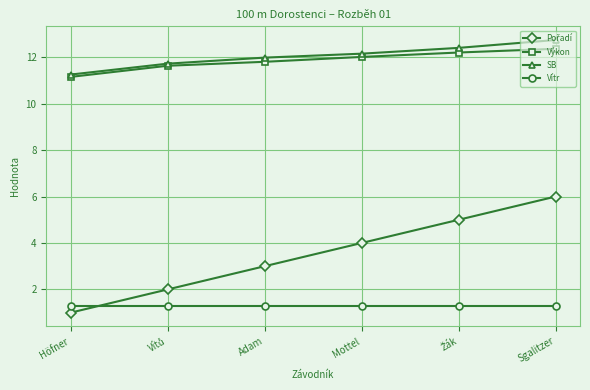

What is the difference between the highest and lowest values at Adam?

10.7